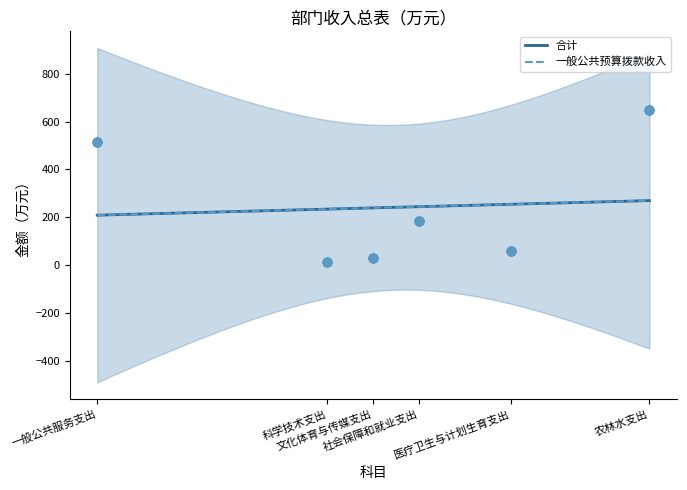

At which category is the sum across all series the highest?

农林水支出